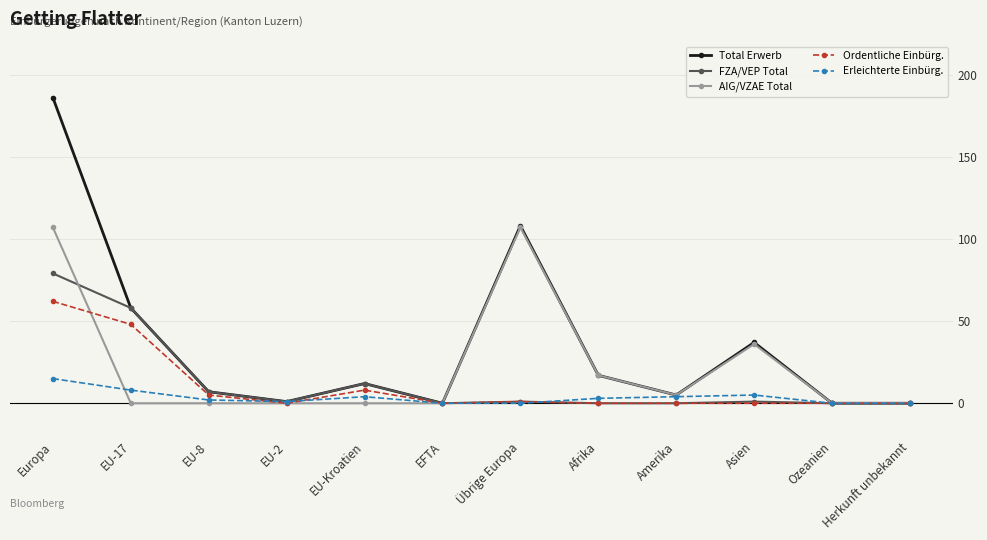

Where does the Erleichterte Einbürg. series first go above 3?

Europa